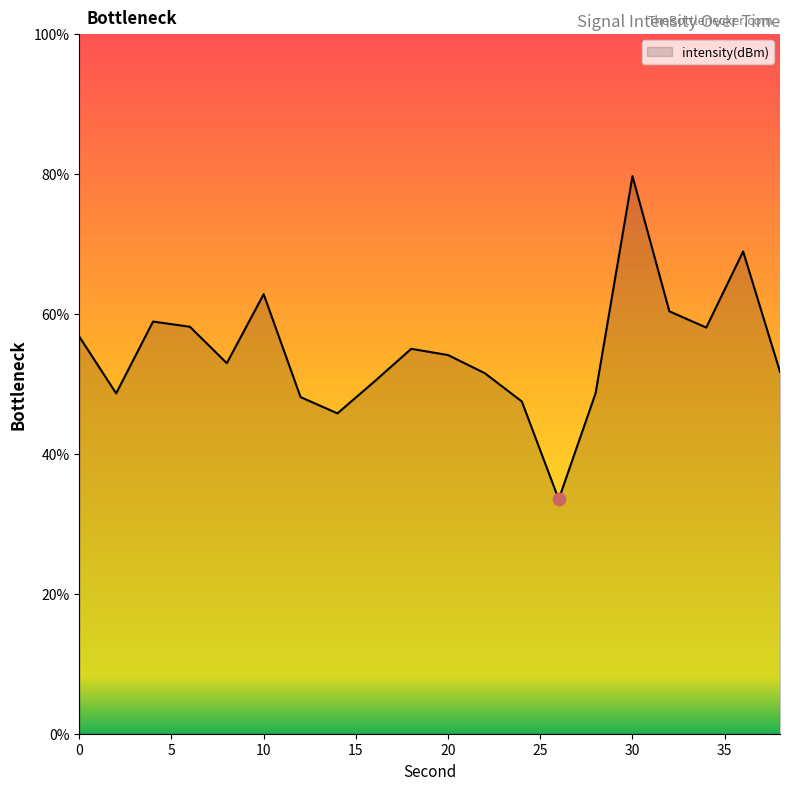

What is the minimum value shown in the chart?

33.5